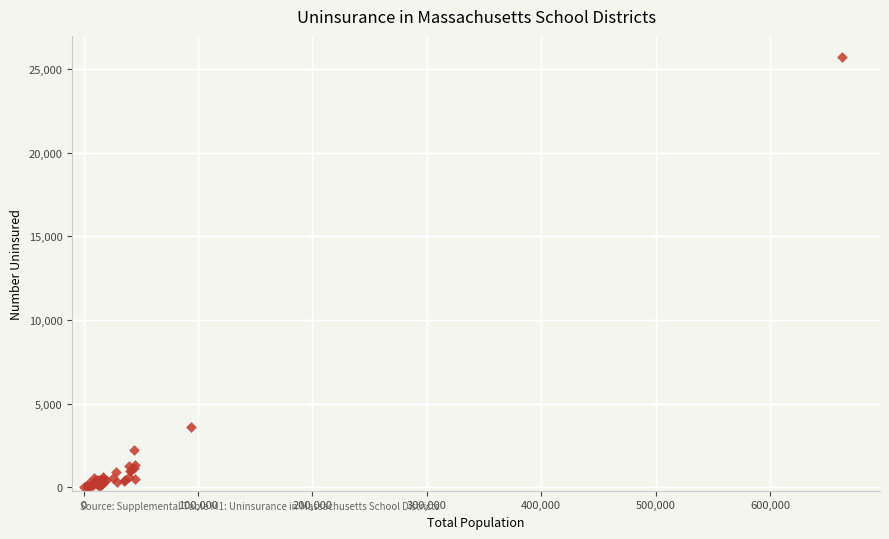

What Y value in the scatter plot is closest to 12854?

3584